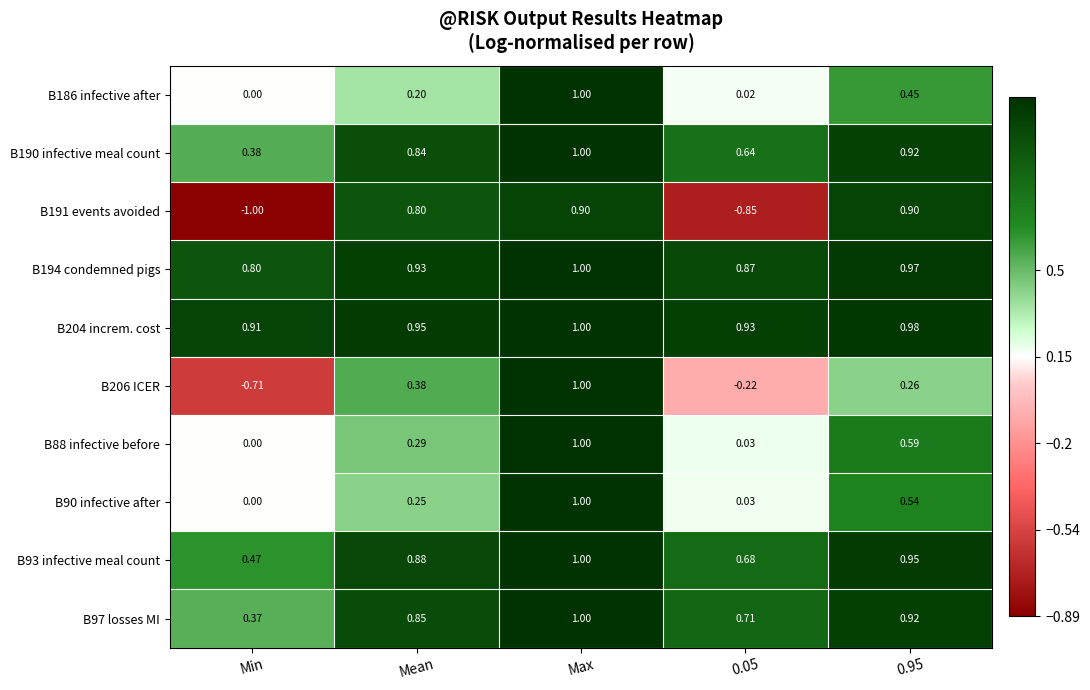

At which label is B93 infective meal count closest to 0?

Min